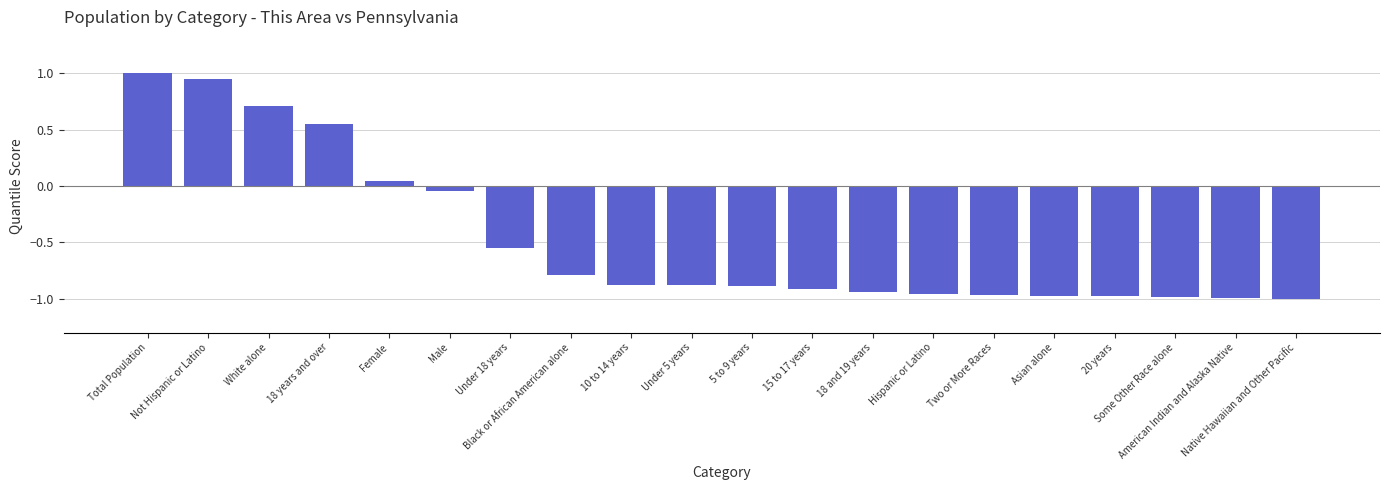

Which has a higher value, Total Population or Under 5 years?

Total Population